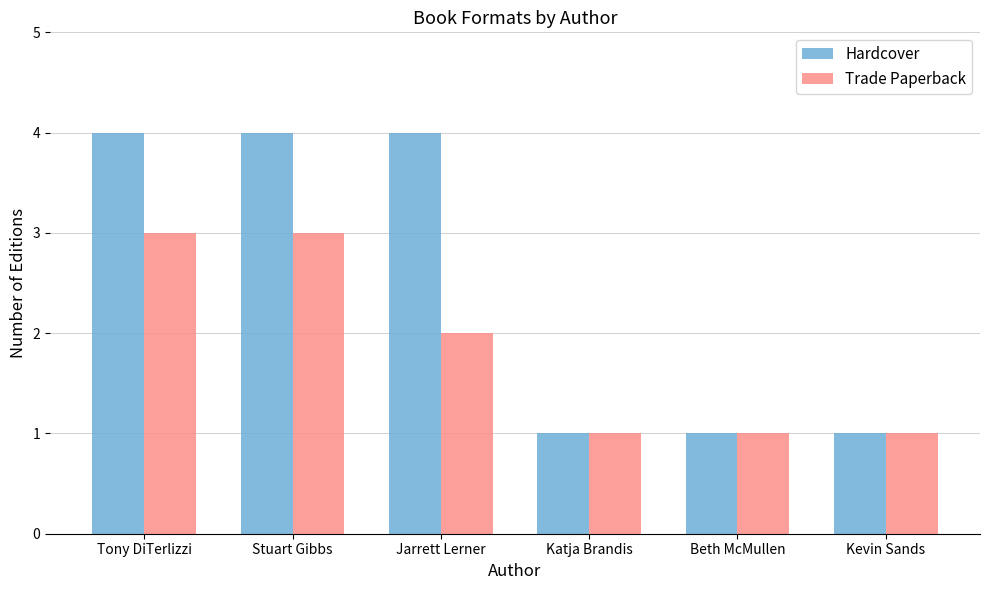

What is the label of the 3rd bar from the left?

Jarrett Lerner